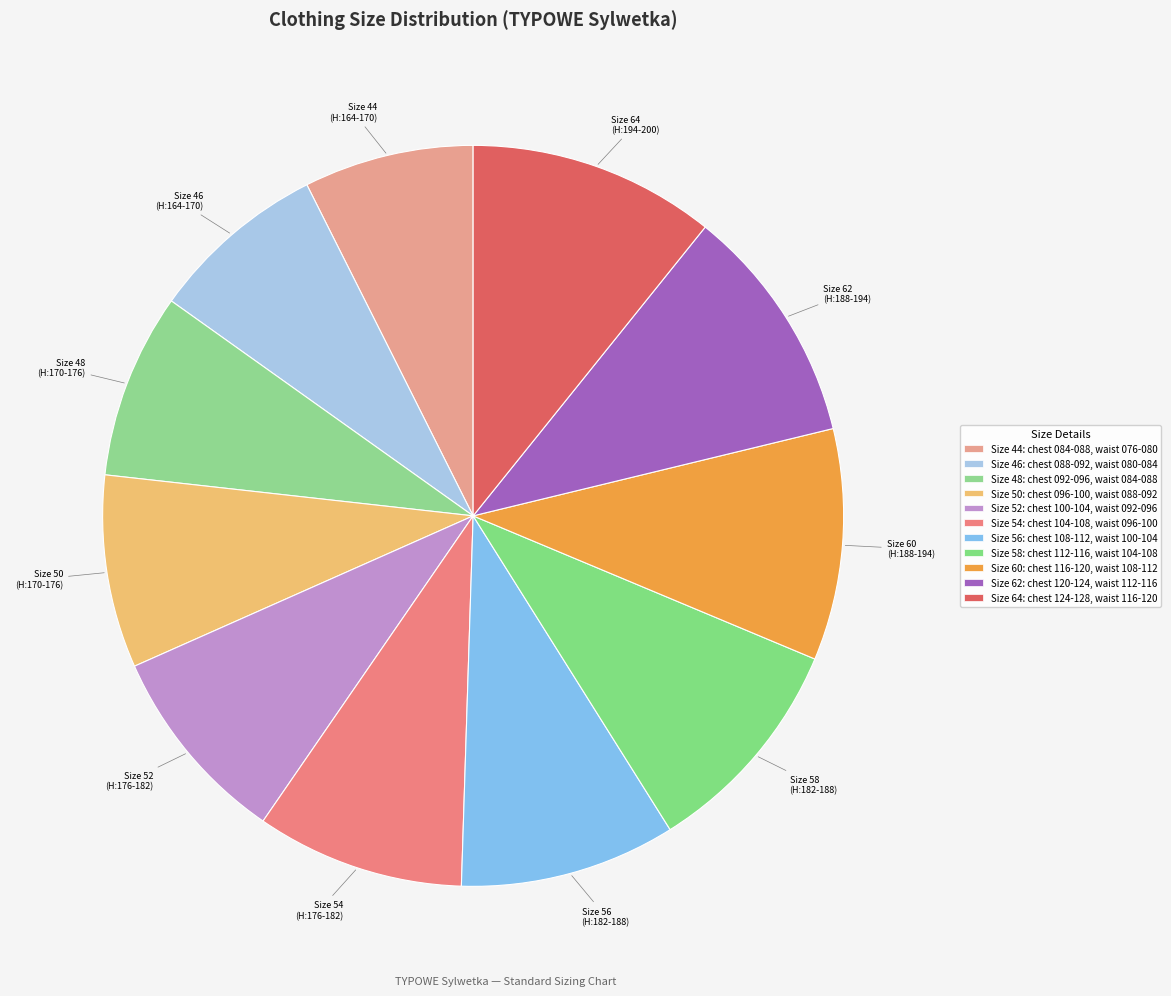

Count the number of slices in the pie.

11